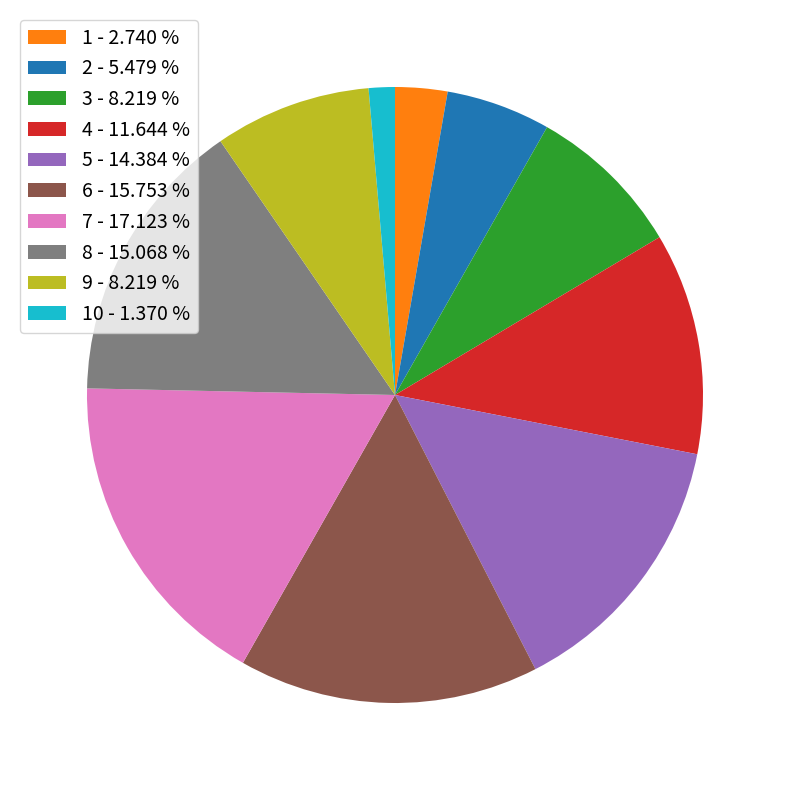

How many slices are in this pie chart?

10